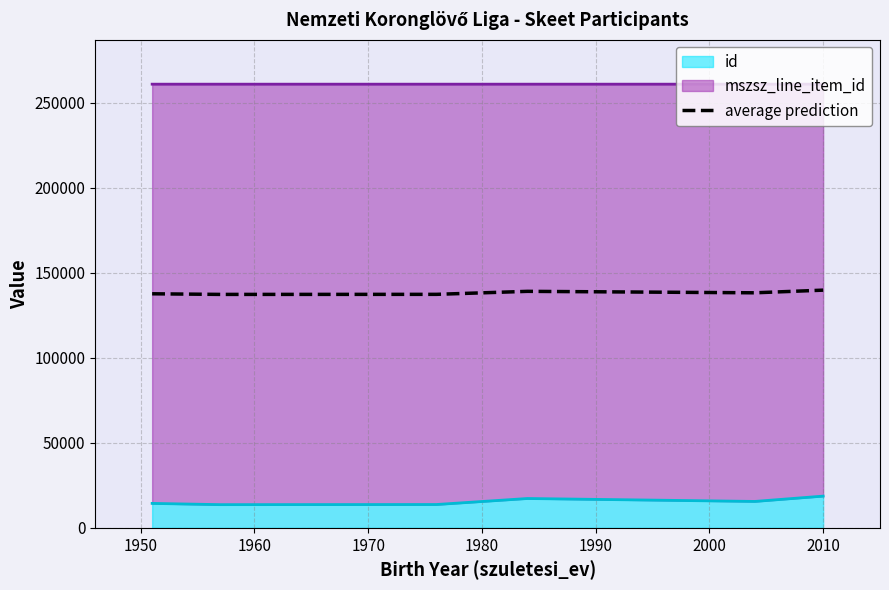

Which category has the highest value across all series?

2010